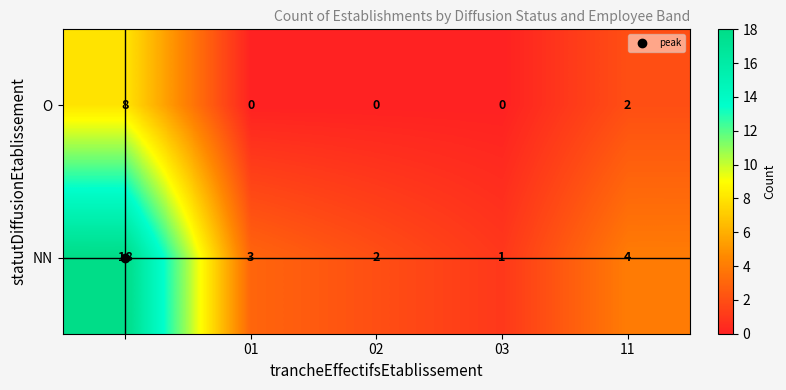

Which series has the largest range (max minus min)?

NN